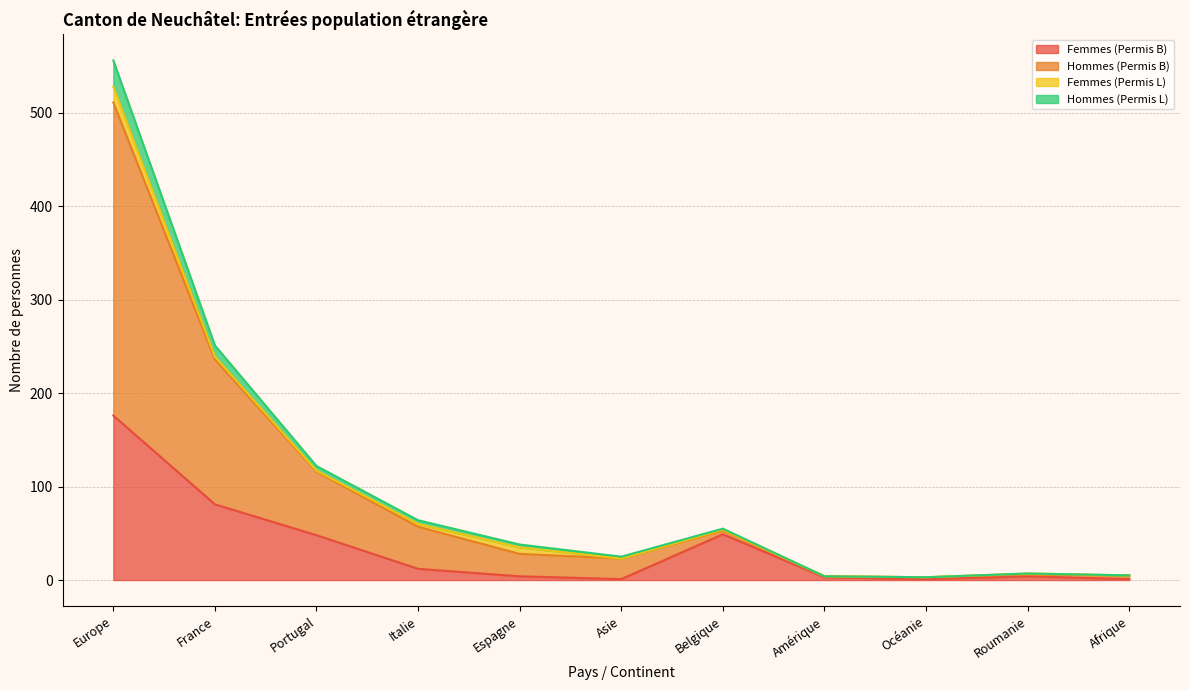

At how many categories does at least one series exceed 423?

1